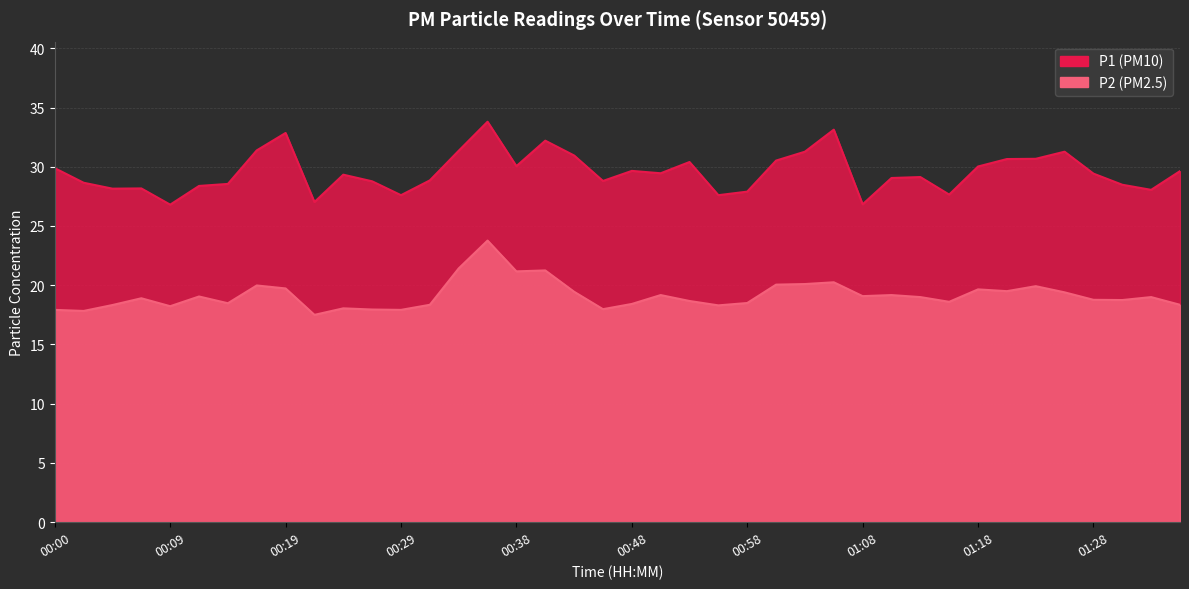

In P2, how many points are higher than both neighbors (excluding endpoints)?

12